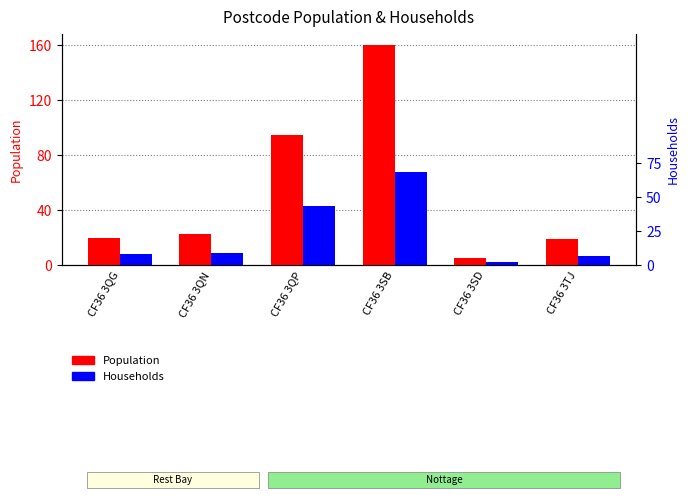

Between CF36 3SB and CF36 3SD, which series saw the biggest shift?

Population